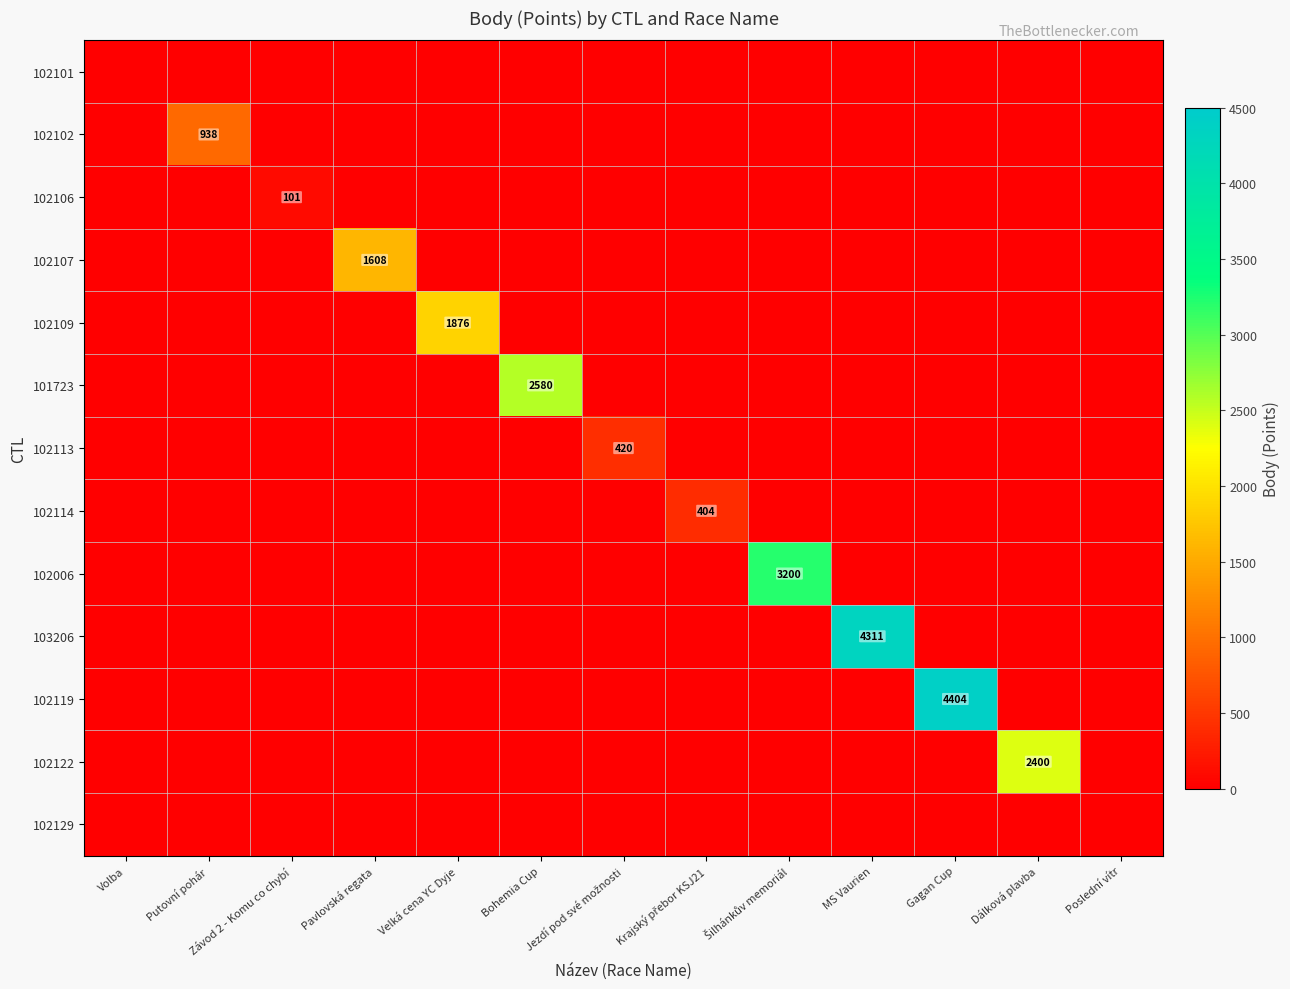

Rank the series at Volba from lowest to highest value.

102101, 102102, 102106, 102107, 102109, 101723, 102113, 102114, 102006, 103206, 102119, 102122, 102129